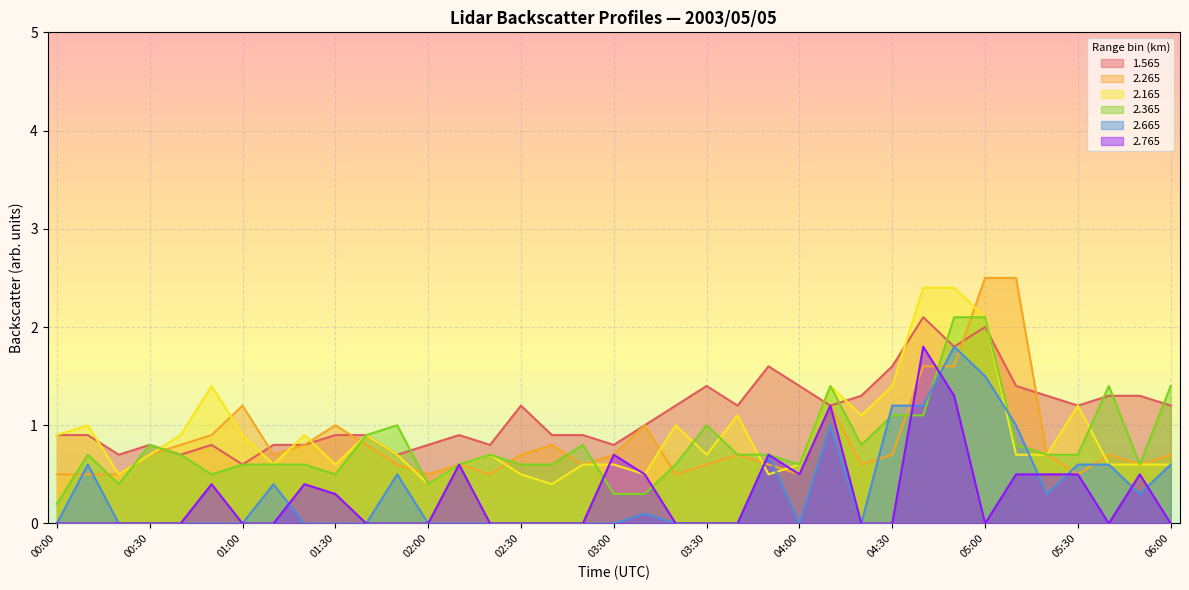

What are all the series names shown in the legend?

1.565, 2.265, 2.165, 2.365, 2.665, 2.765